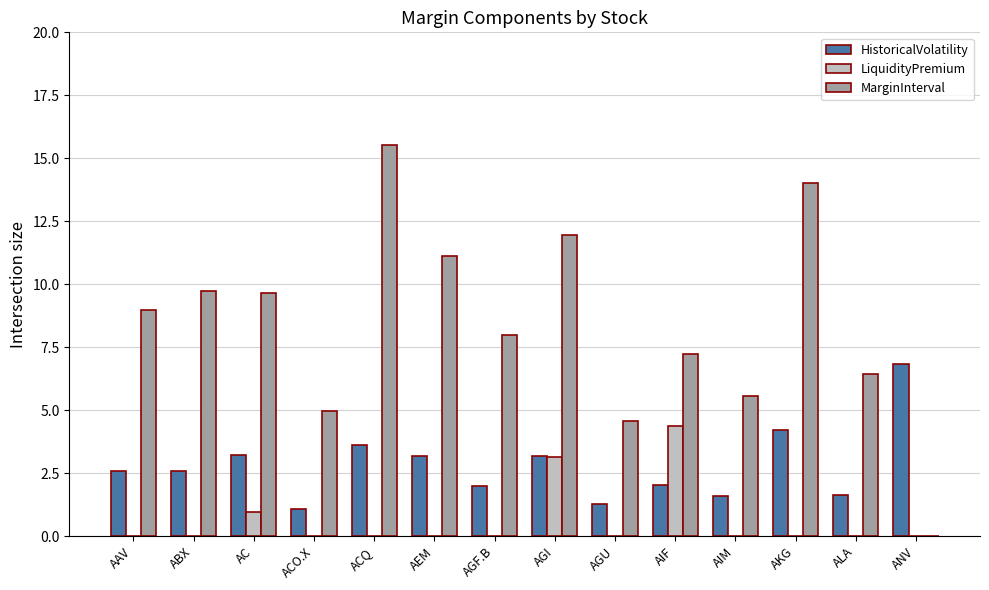

Which series has the largest total across all categories?

MarginInterval